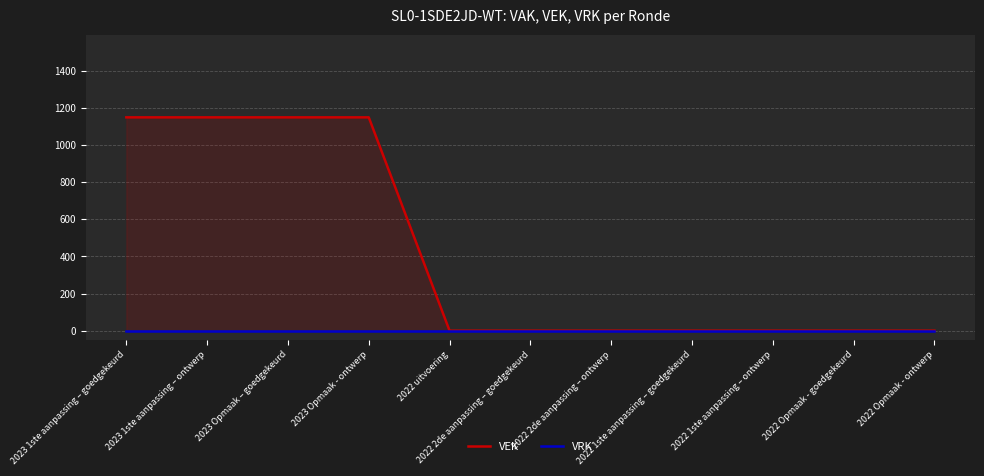

Between 2022 1ste aanpassing – ontwerp and 2022 Opmaak - goedgekeurd, which is larger?

2022 1ste aanpassing – ontwerp